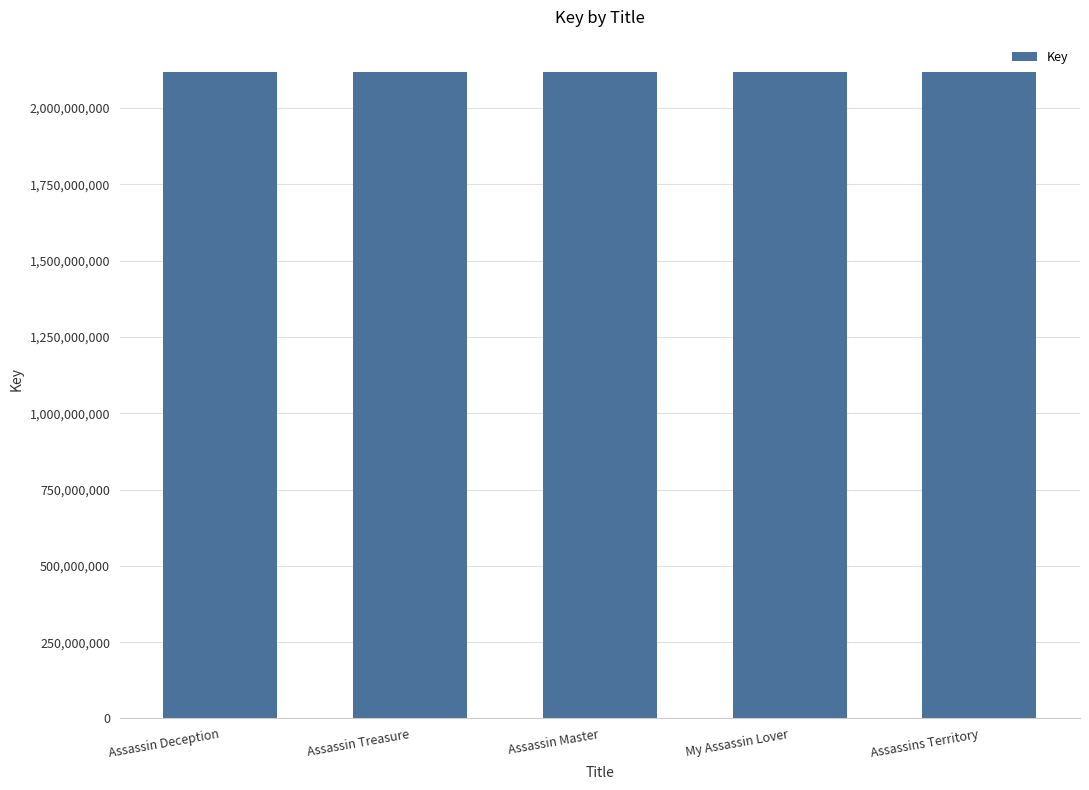

How many distinct data groups are displayed?

1